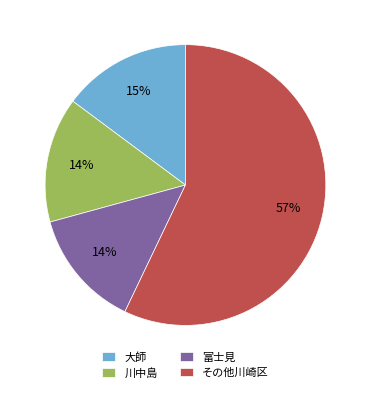

How many slices are in this pie chart?

4